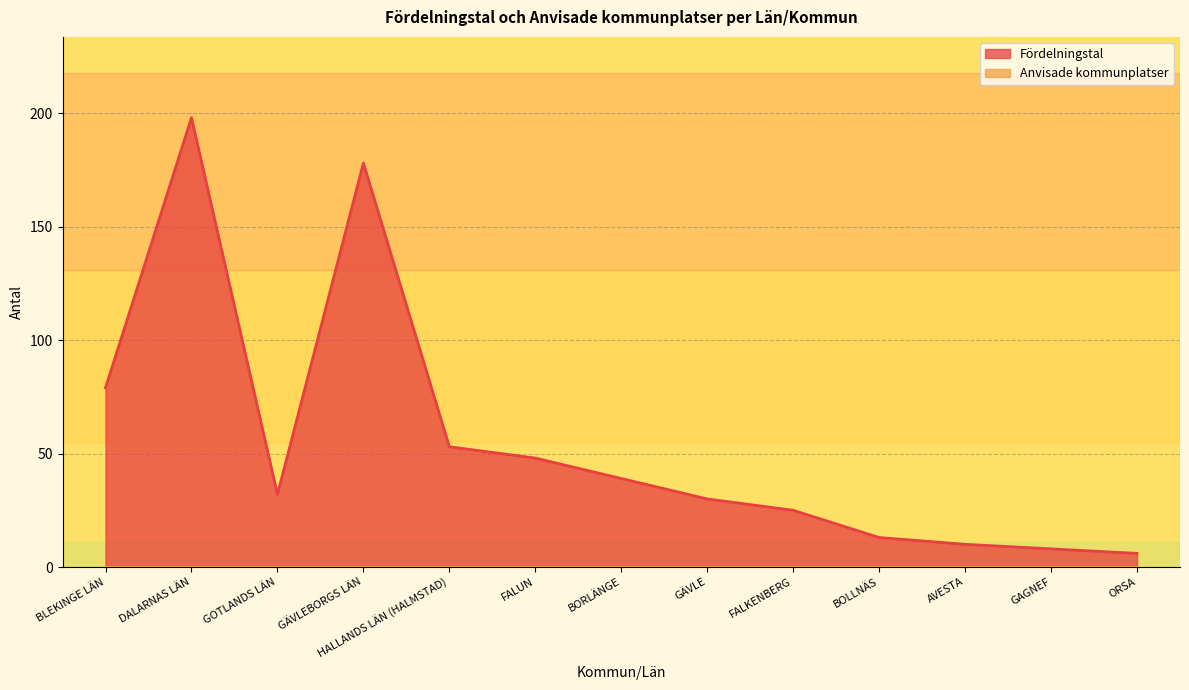

What is the change in value from FALUN to ORSA?

-42